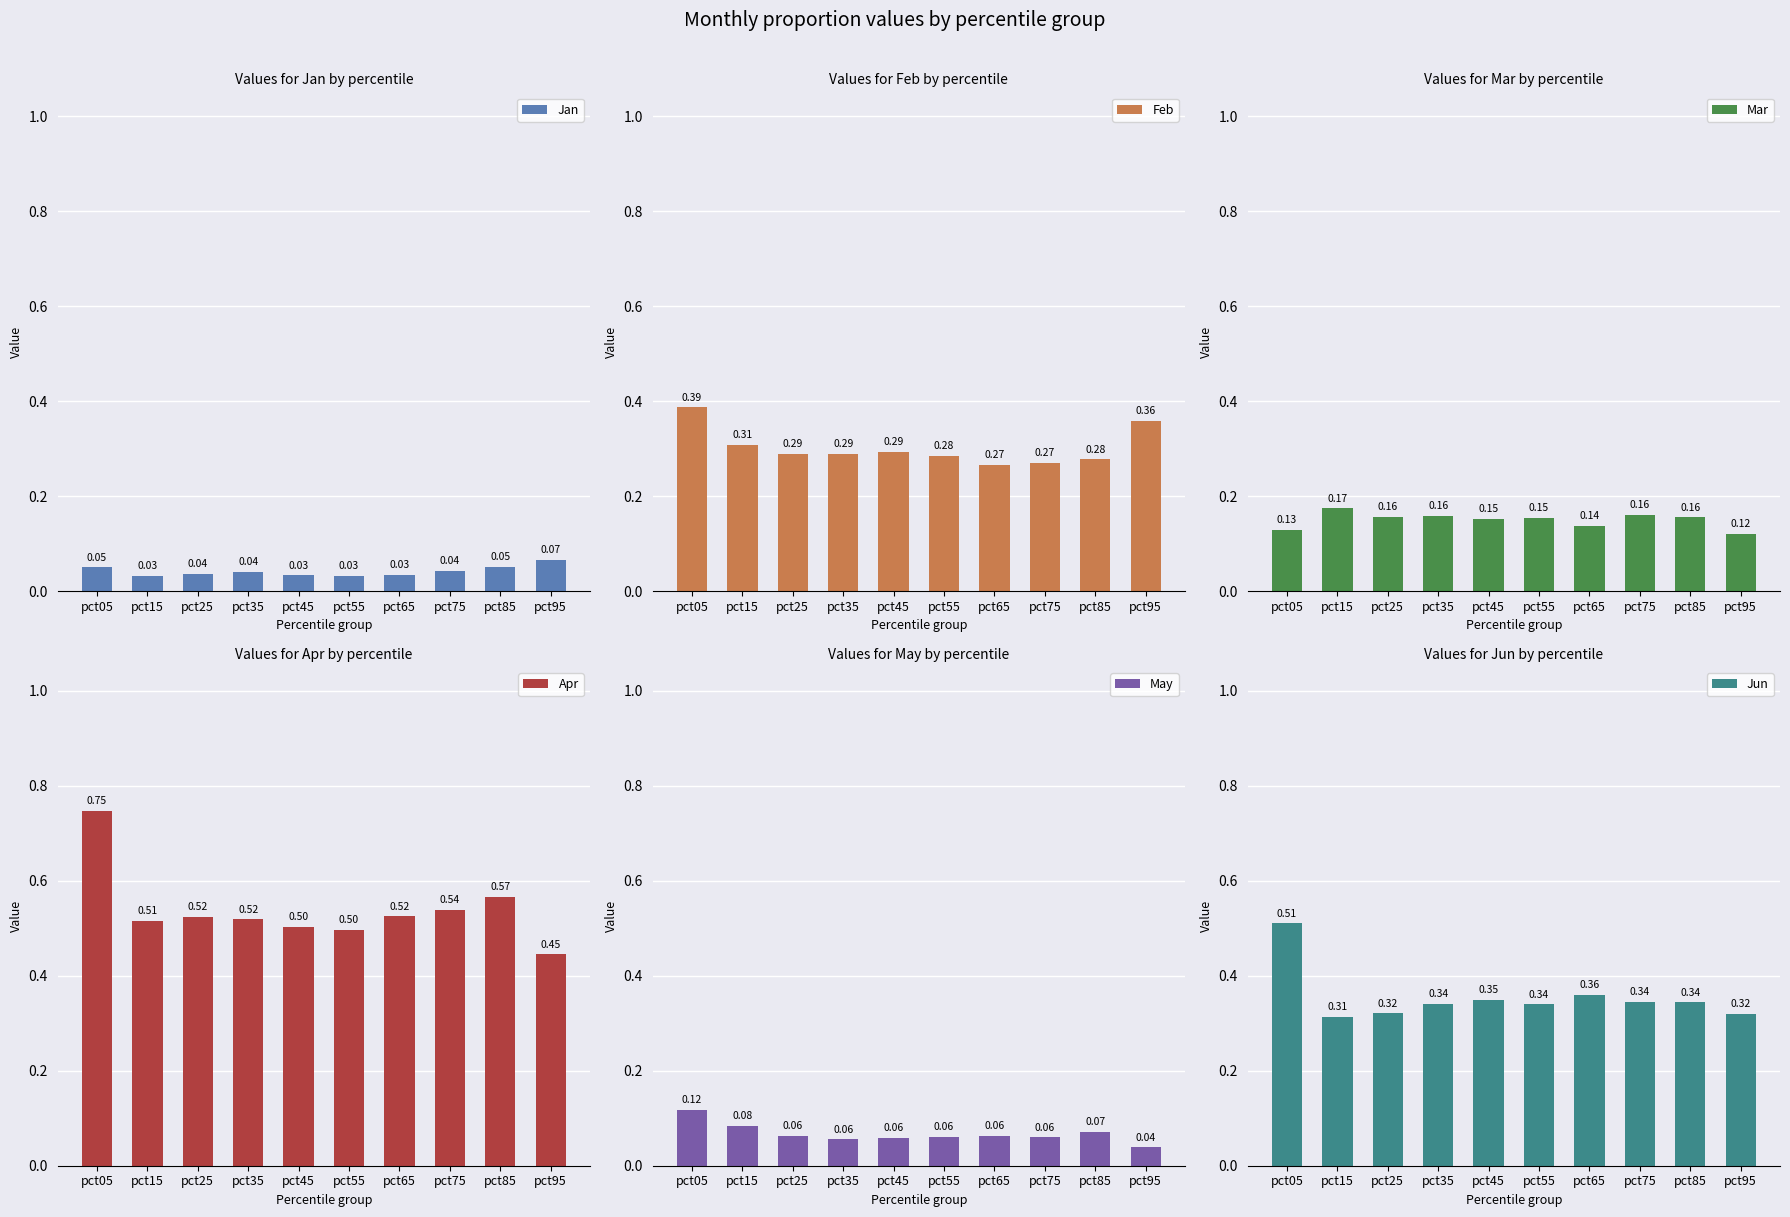

Rank the categories by Feb value from lowest to highest.

pct65, pct75, pct85, pct55, pct35, pct25, pct45, pct15, pct95, pct05